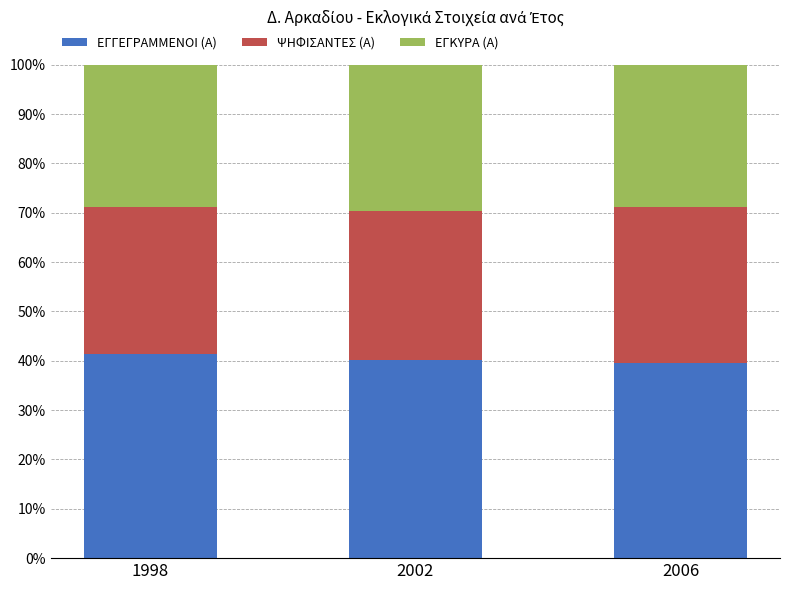

The value of ΕΓΓΕΓΡΑΜΜΕΝΟΙ (Α) at 2006 is 13.5. True or false?

False